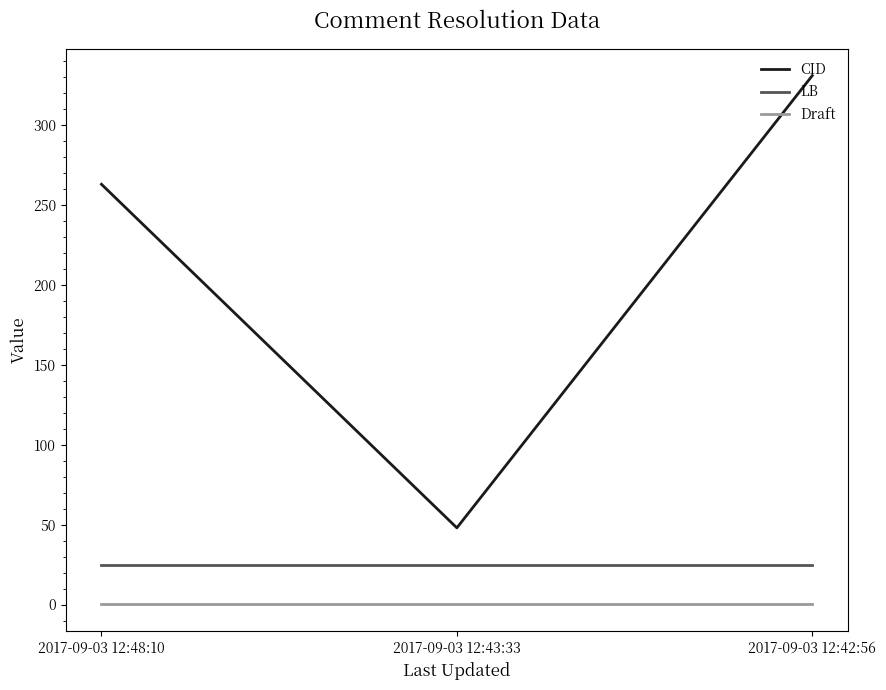

Does the chart display data point markers on the line(s)?

No